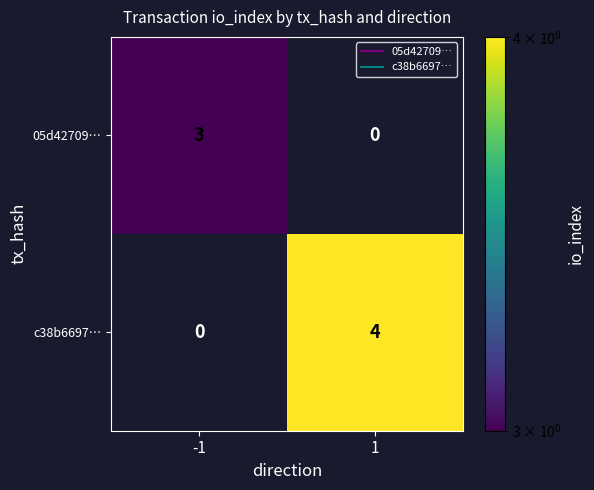

How many series are shown in this chart?

2